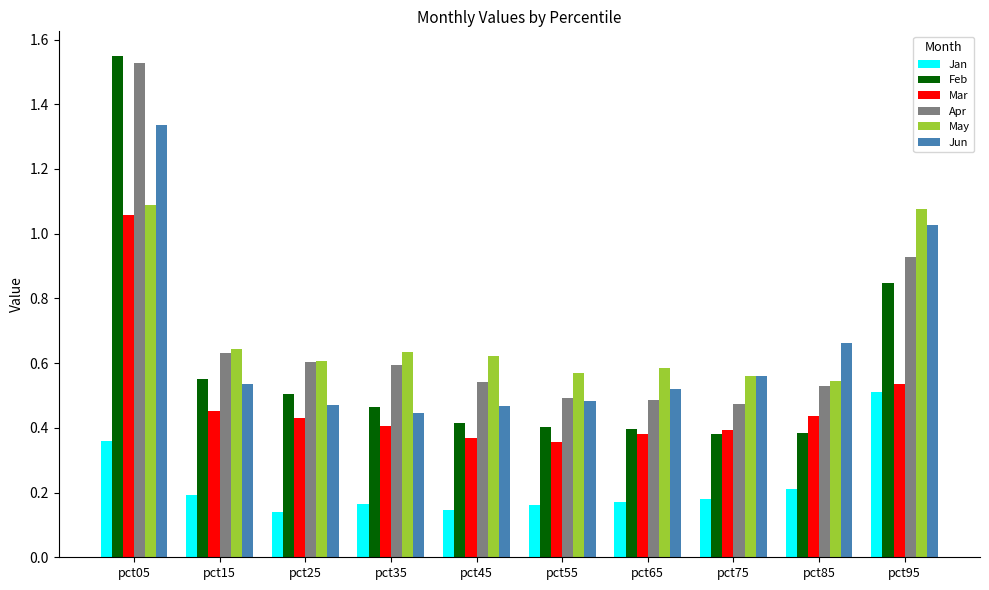

At which category is the sum across all series the highest?

pct05